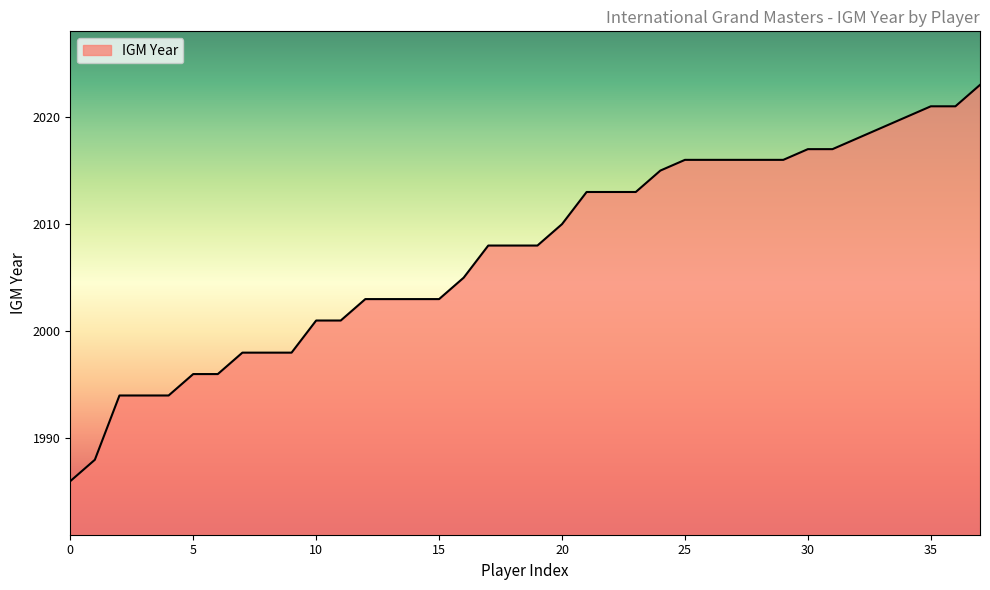

What is the minimum value shown in the chart?

1986